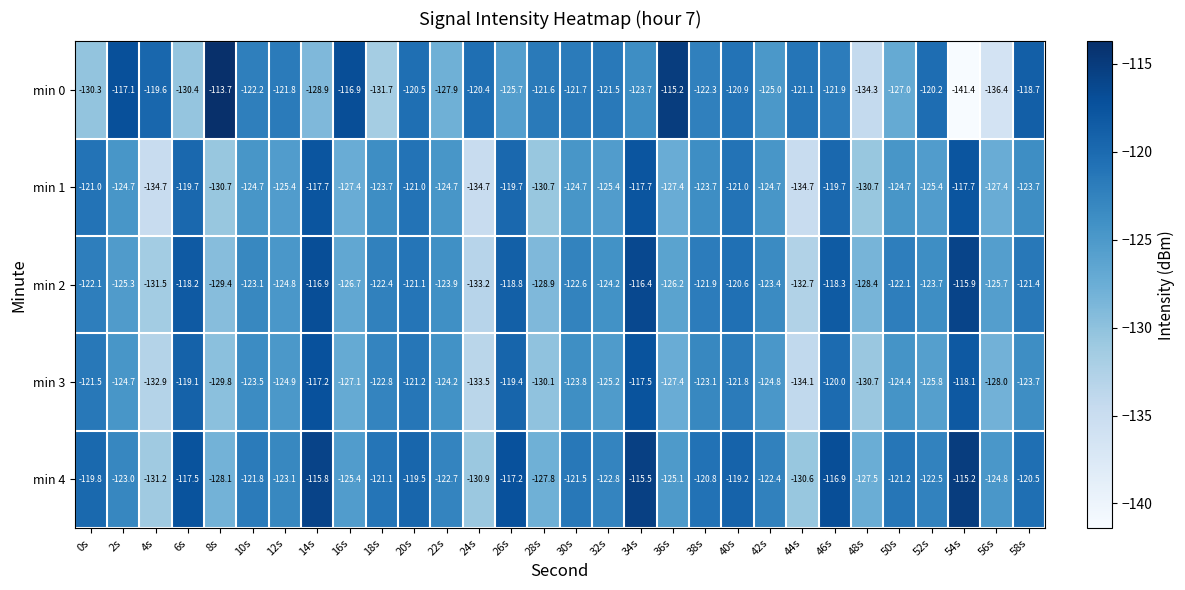

What is the spread (max minus min) of values at 4s?

15.1